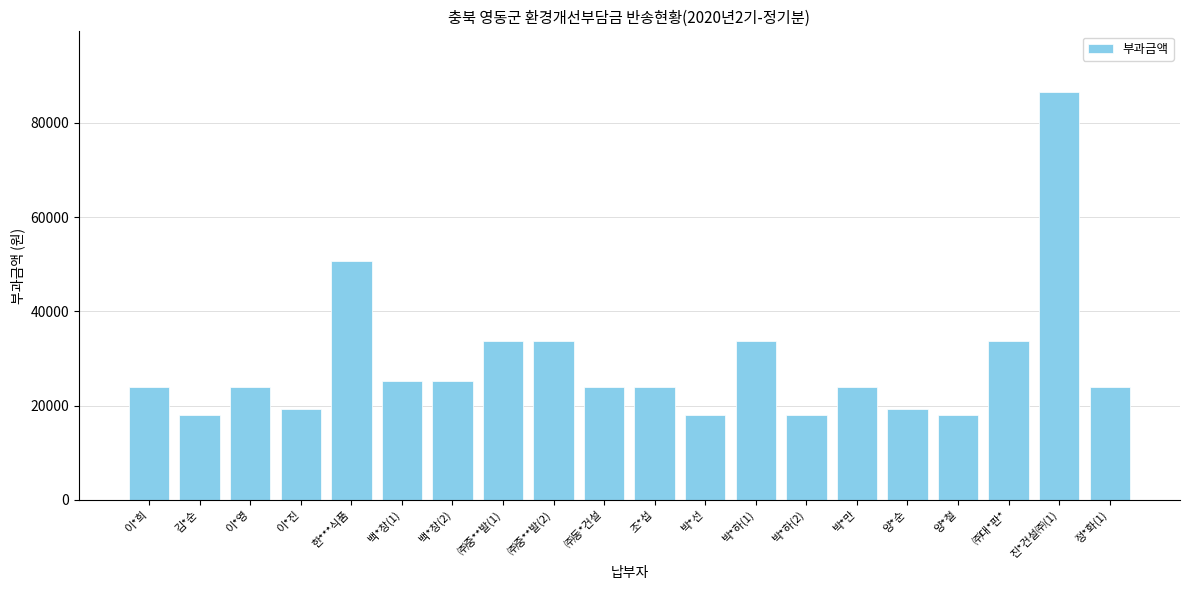

Reading left to right, what are all the values shown in this chart?

이*희=24010	김*순=18010	이*영=24010	이*진=19210	한***식품=50720	백*창(1)=25220	백*창(2)=25220	㈜중**발(1)=33620	㈜중**발(2)=33620	㈜동*건설=24010	조*섭=24010	박*선=18010	박*하(1)=33620	박*하(2)=18010	박*만=24010	양*순=19210	양*철=18010	㈜대*판*=33620	진*건설㈜(1)=86460	정*화(1)=24010